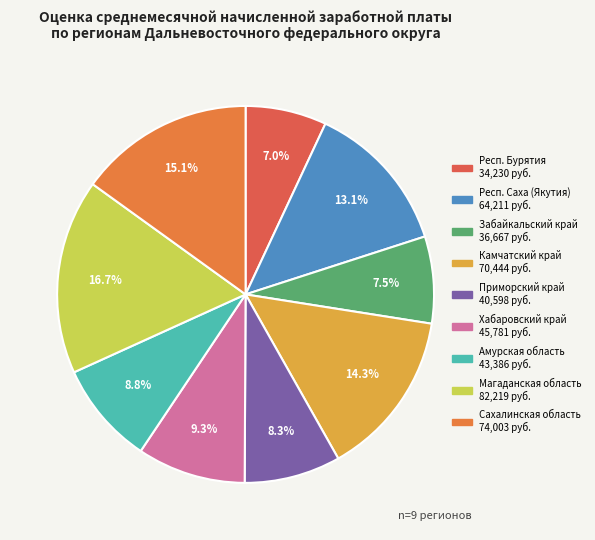

Rank the categories by value from lowest to highest.

Республика Бурятия, Забайкальский край, Приморский край, Амурская область, Хабаровский край, Республика Саха (Якутия), Камчатский край, Сахалинская область, Магаданская область